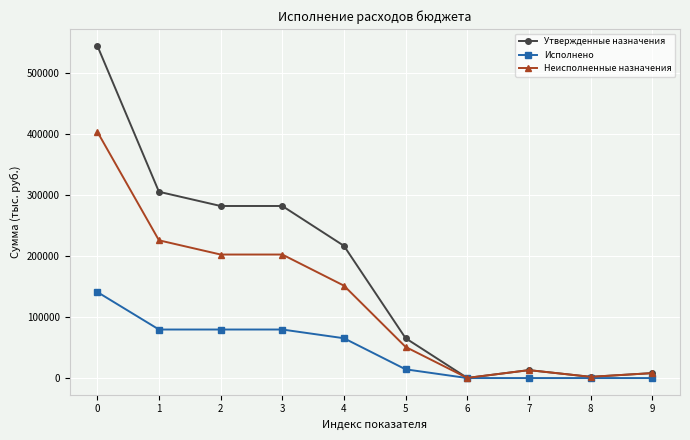

What is the total value across all series at 8?

4000.0